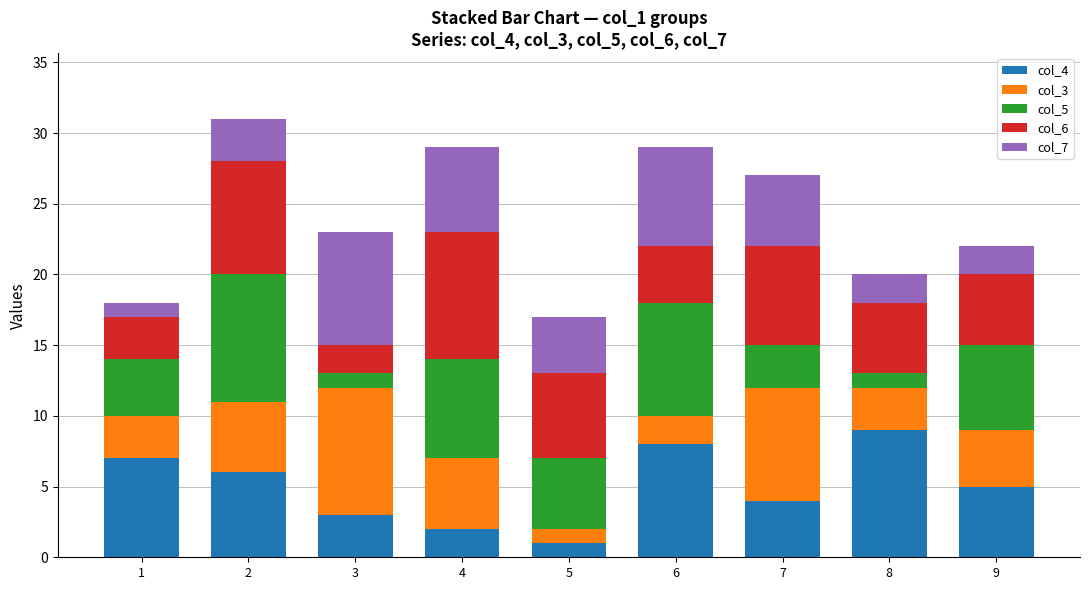

How many bars are there in total?

9